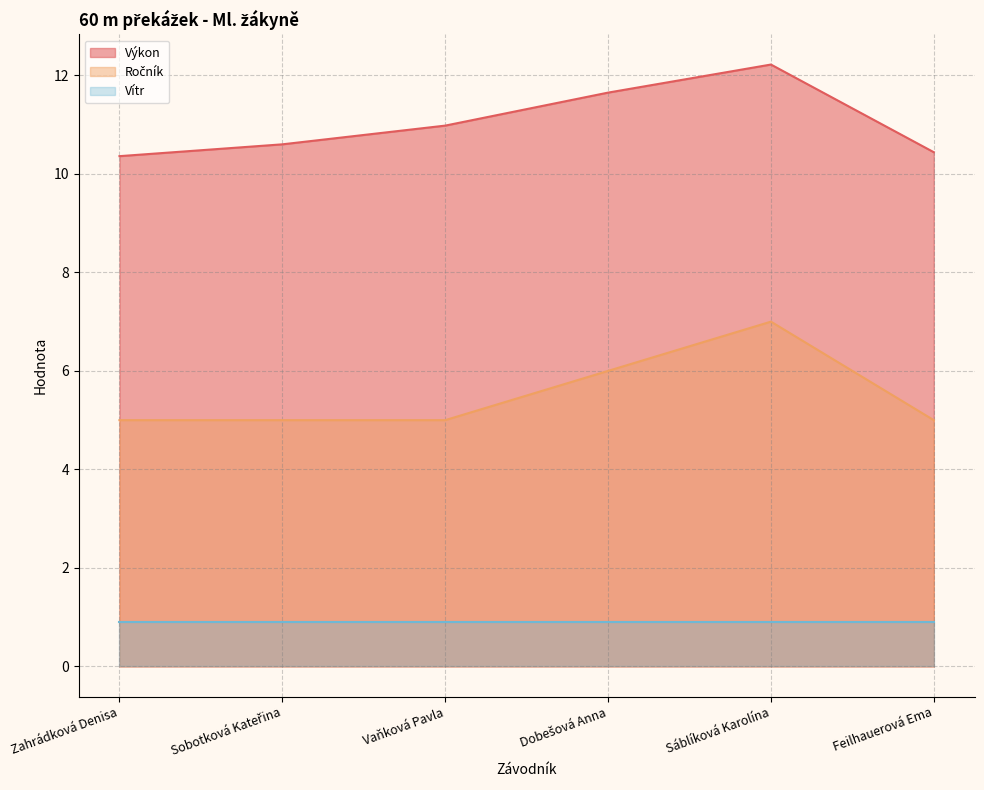

What is the value of the Ročník point at the 3rd from the left?

5.0